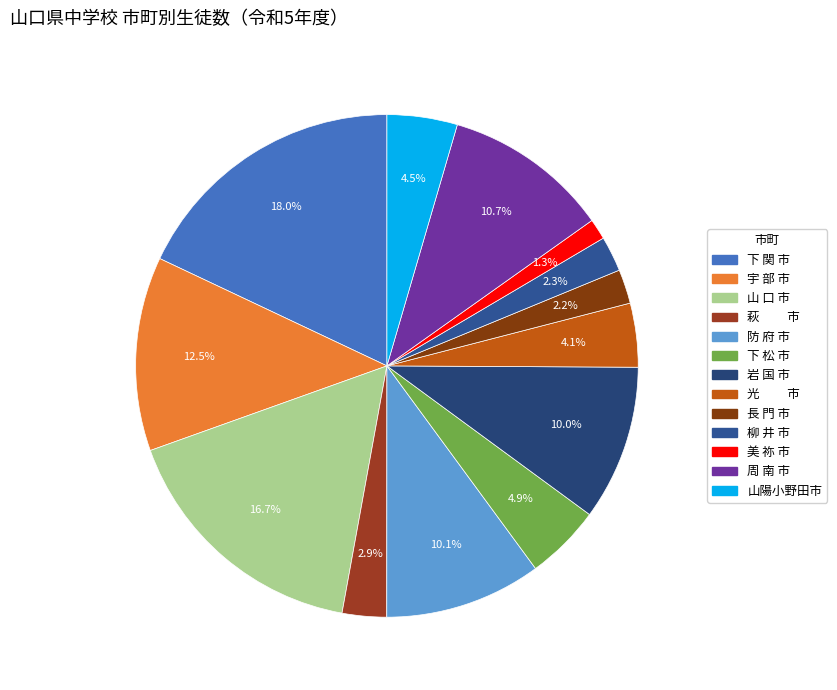

To the nearest percent, what percentage of the pie is 長 門 市?

2%